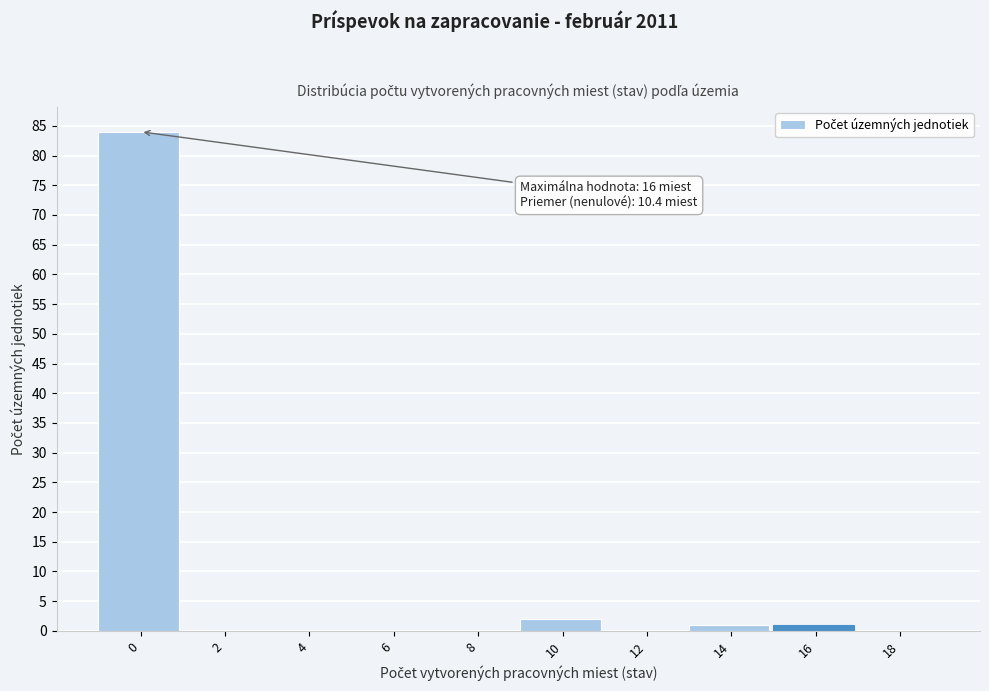

Reading left to right, transcribe all the data shown in this chart.

0=84	2=0	4=0	6=0	8=0	10=2	12=0	14=1	16=1	18=0